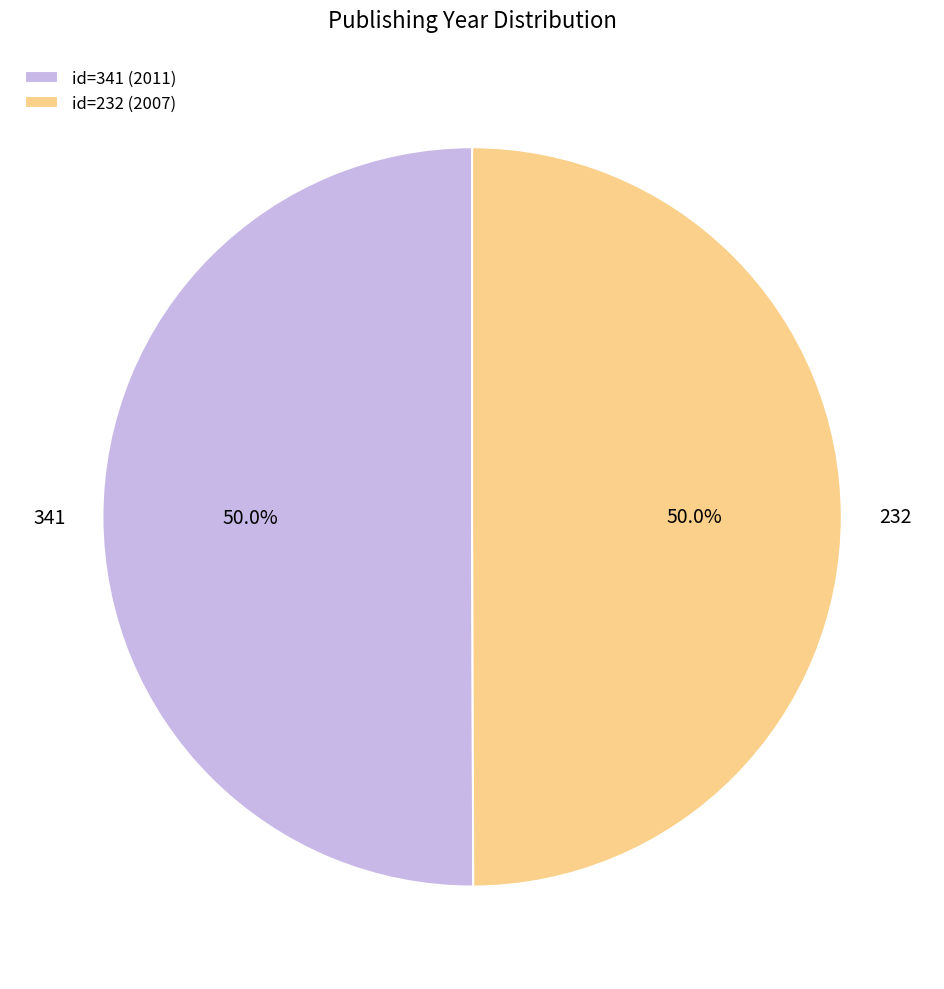

Is the sum of 341 and 232 greater than half?

Yes